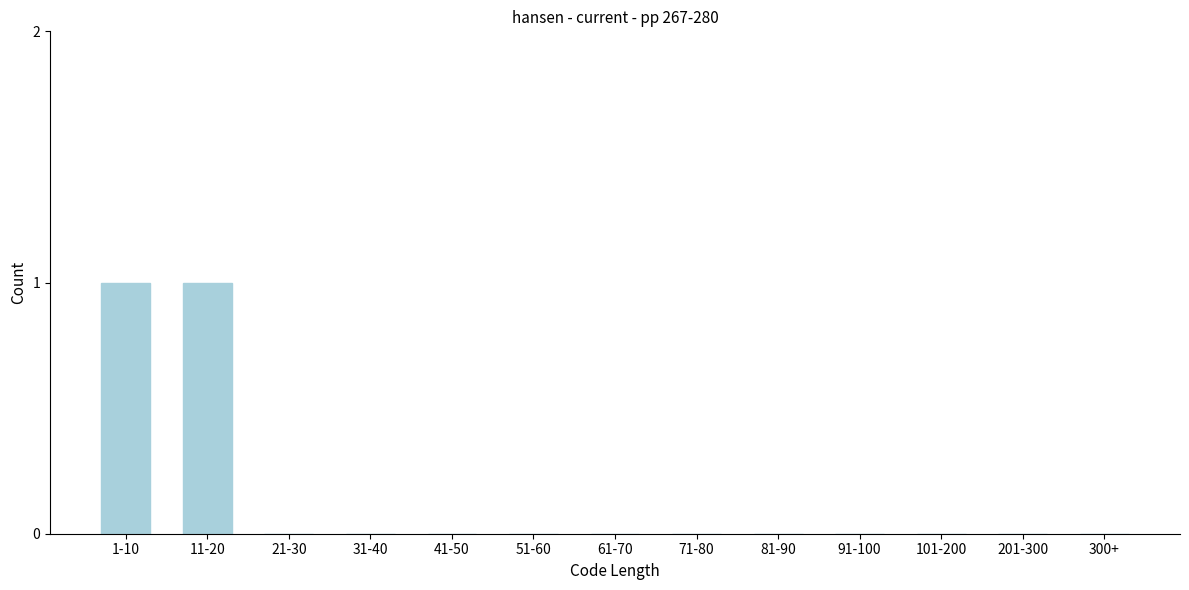

Reading left to right, list all the values displayed in this chart.

1-10=1	11-20=1	21-30=0	31-40=0	41-50=0	51-60=0	61-70=0	71-80=0	81-90=0	91-100=0	101-200=0	201-300=0	300+=0